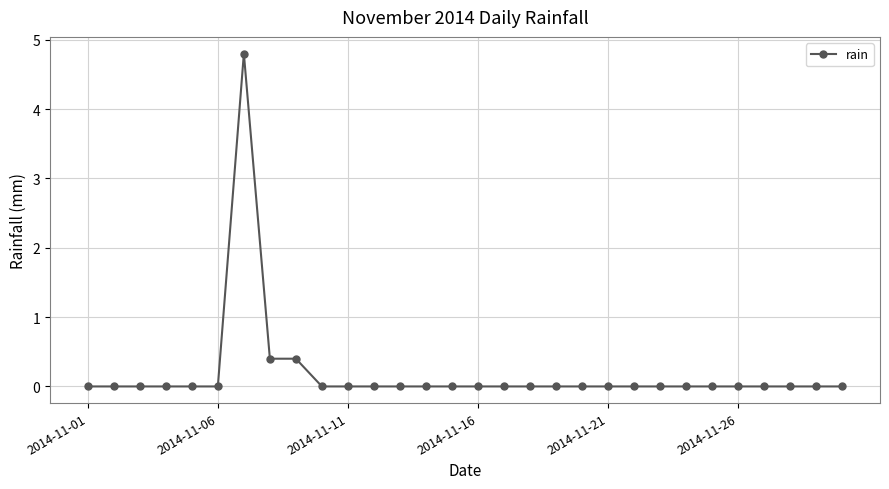

What is the average value?

0.2